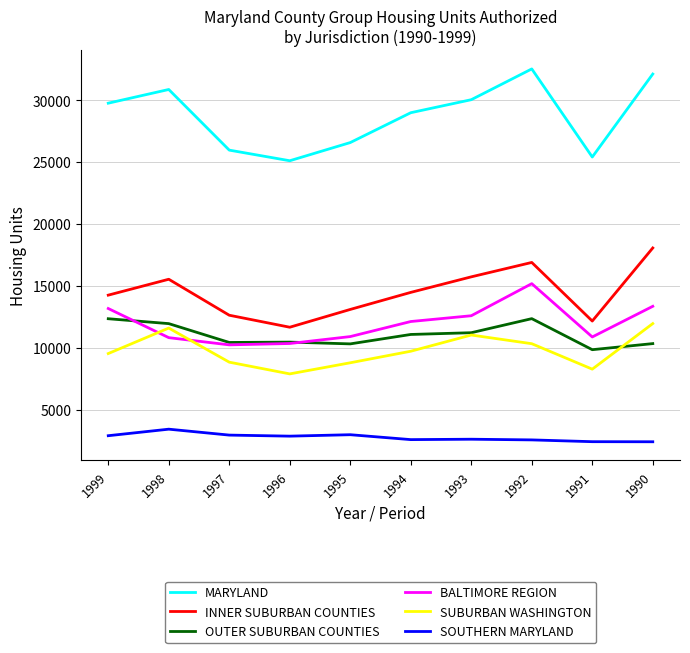

What is the sum of all SOUTHERN MARYLAND values?

27718